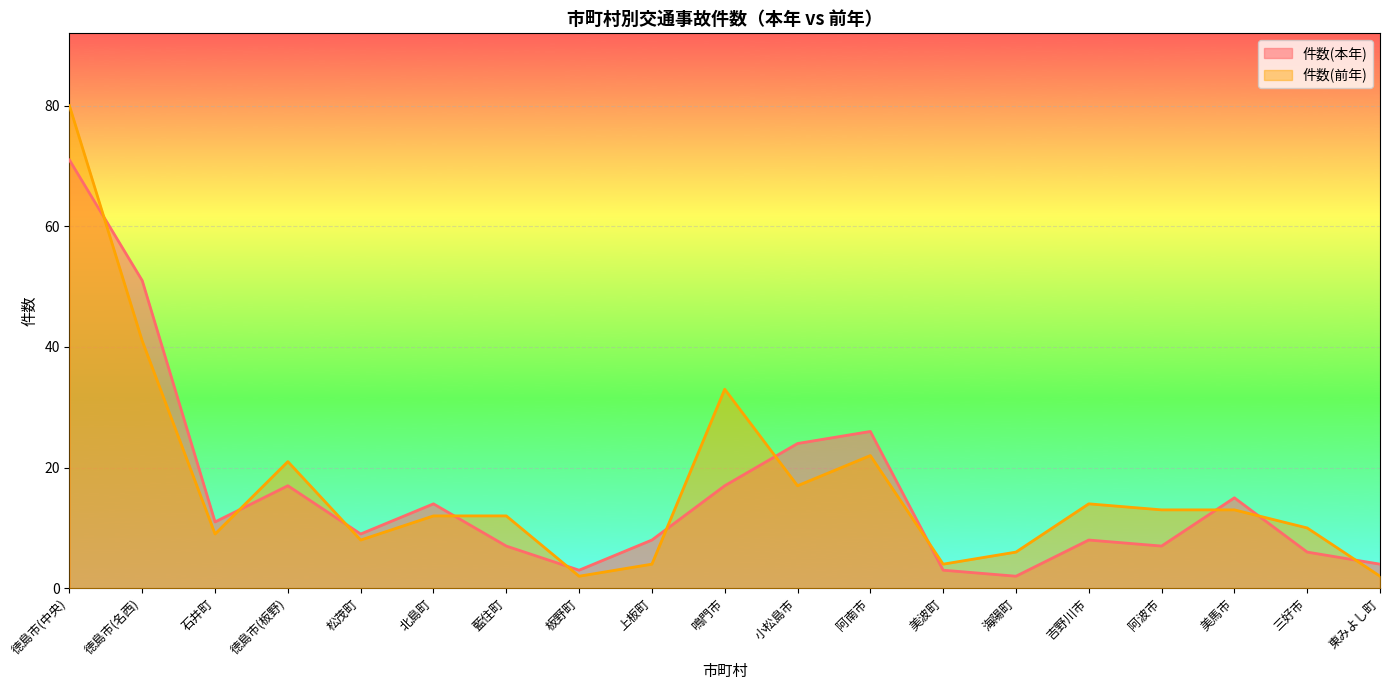

Is it true that 件数(前年) equals 3 at 東みよし町?

False